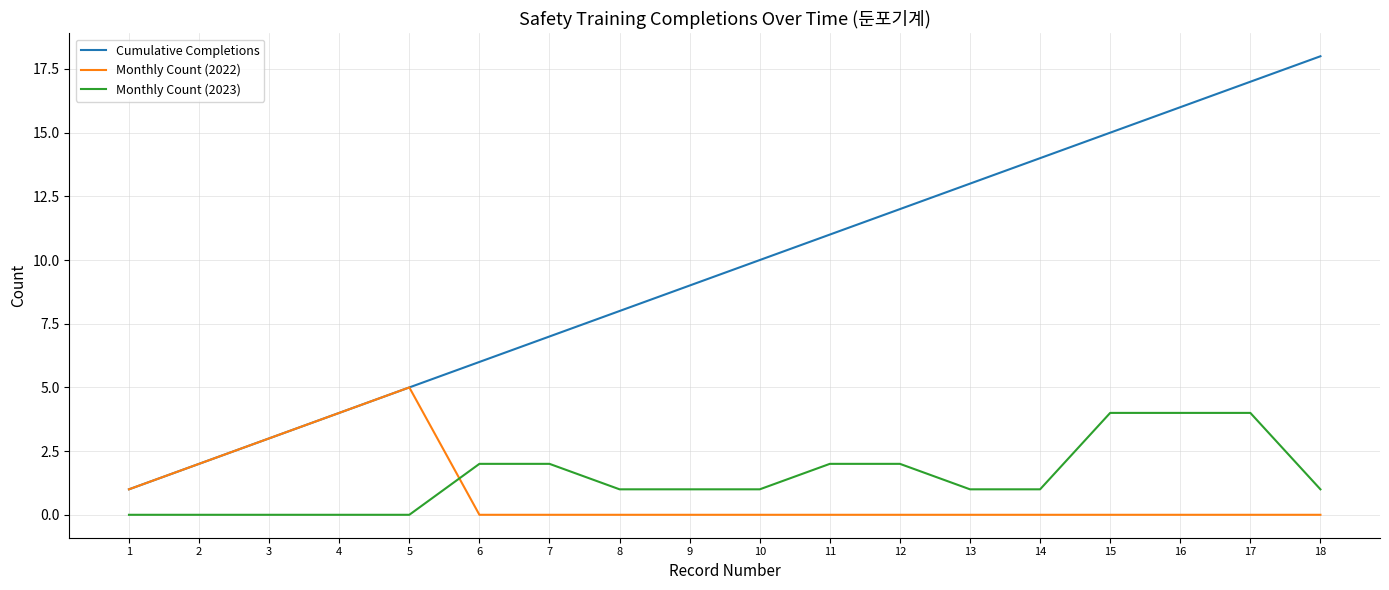

Which series has the largest total across all categories?

Cumulative Completions